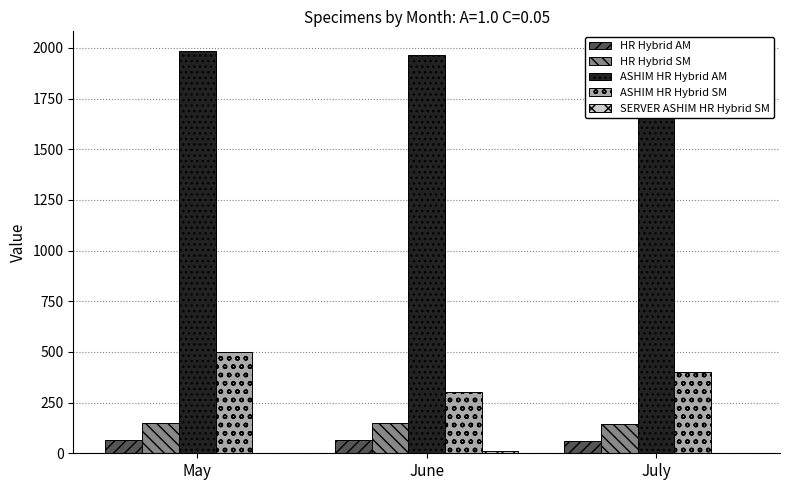

Between May and June, which series saw the biggest shift?

ASHIM HR Hybrid SM